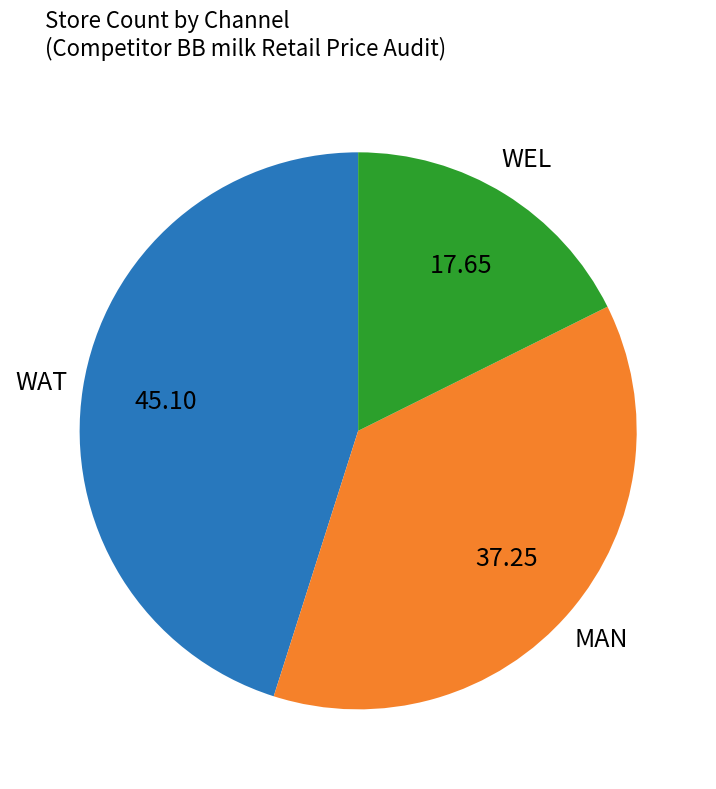

Is there any slice that represents more than half of the pie?

No